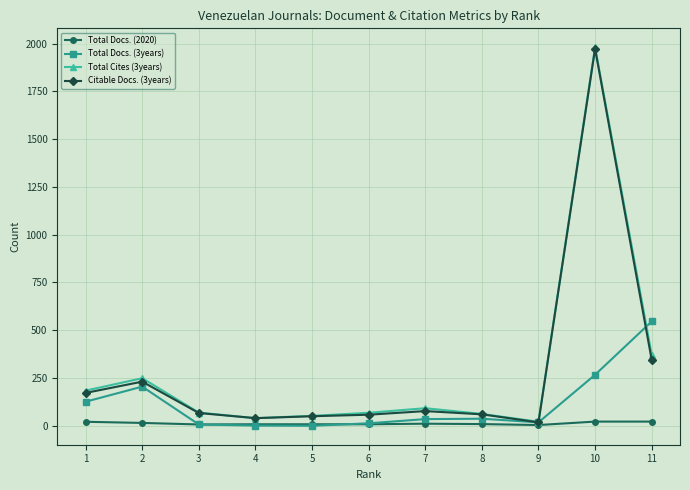

What is the spread (max minus min) of values at 5?

52